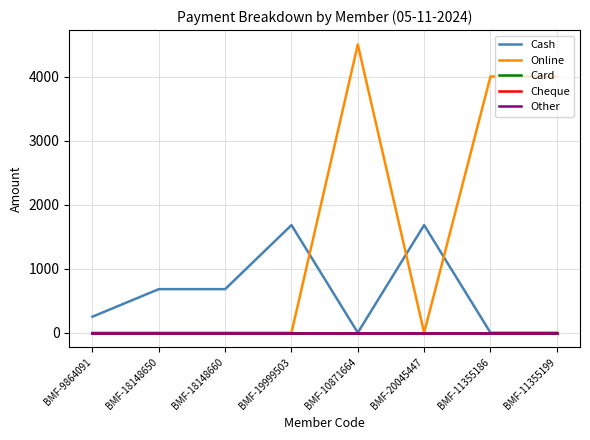

True or false: Cash and Other cross at least once.

False